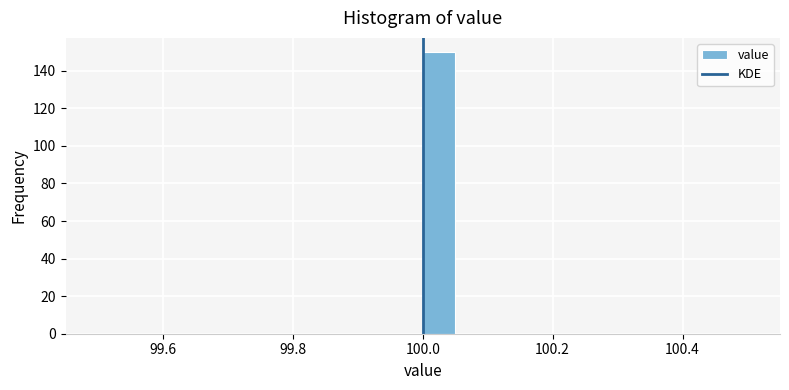

Around what value on the x-axis is the tallest bar? Give the approximate position of its centre, as read against the axis.

100.02